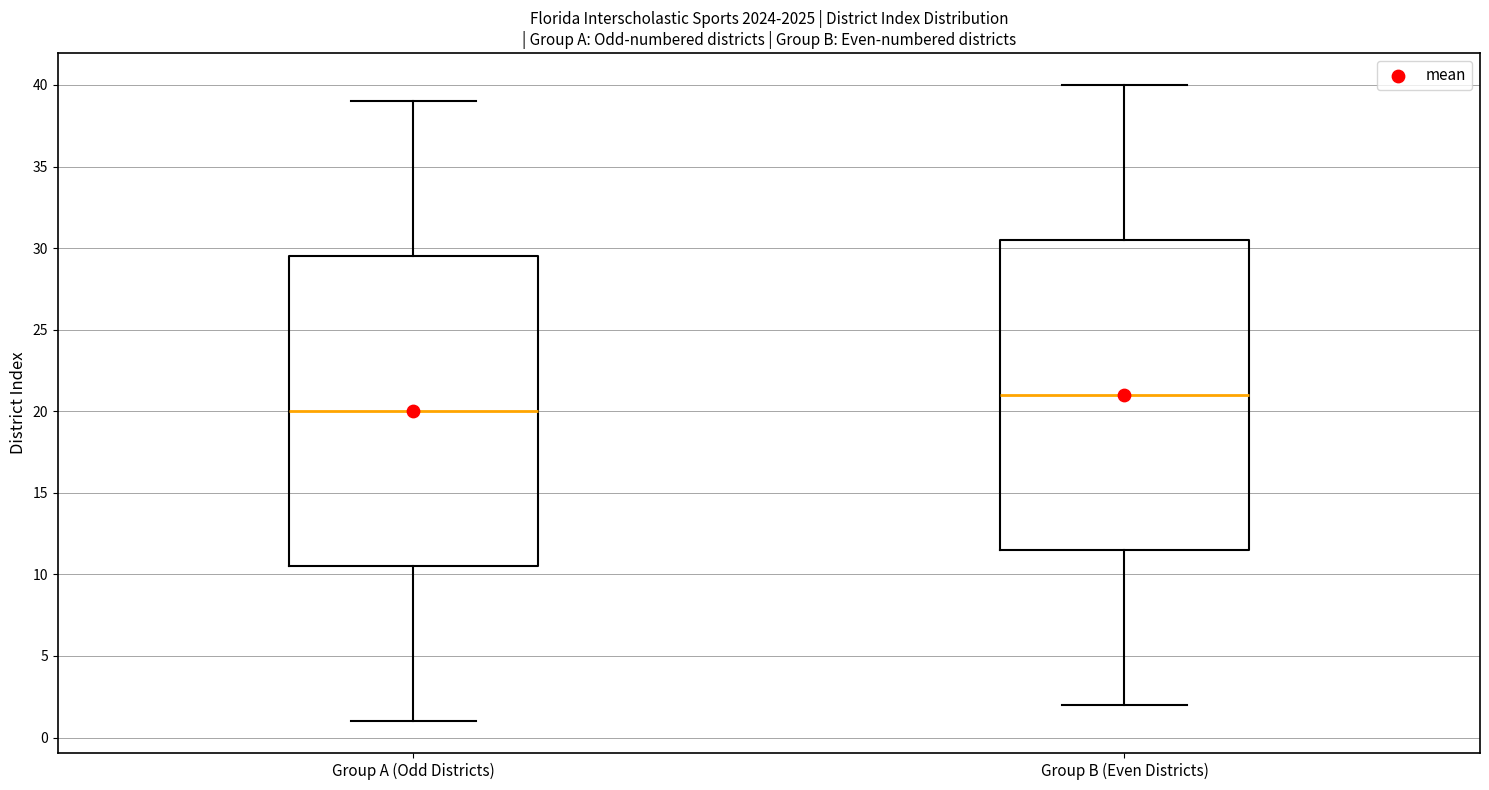

Reading left to right, read every box against the y-axis: the position of its median line, the range the box covers, and the ends of its whiskers. The values are not printed on the chart, so give them approximately, as read against the axis.

Group A (Odd Districts): median 20.0, box 10.5 to 29.5, whiskers 1.0 to 39.0
Group B (Even Districts): median 21.0, box 11.5 to 30.5, whiskers 2.0 to 40.0